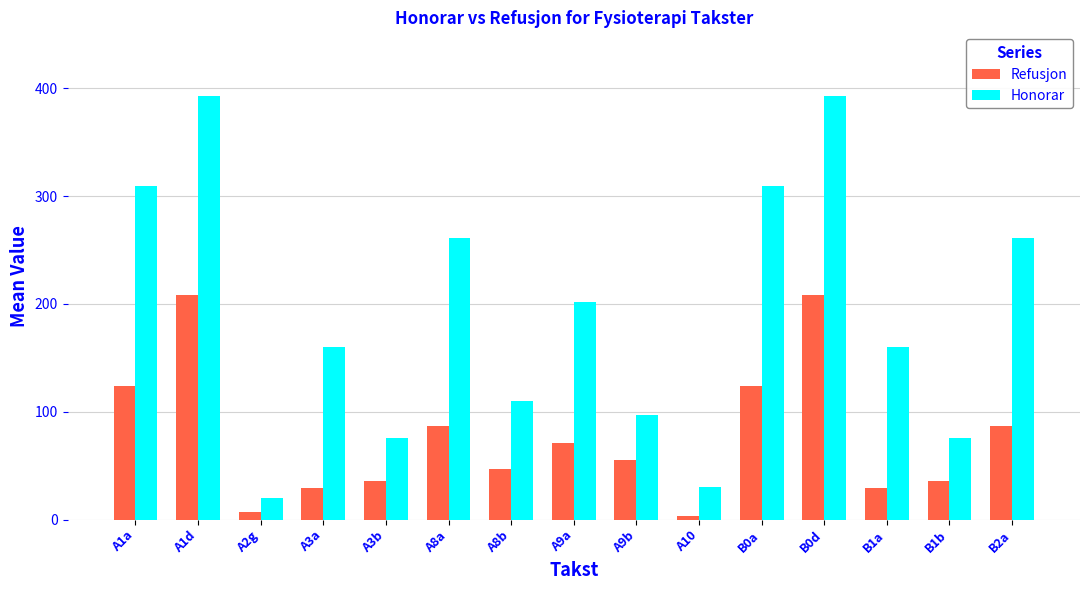

The value of Honorar at A8a is 346. True or false?

False